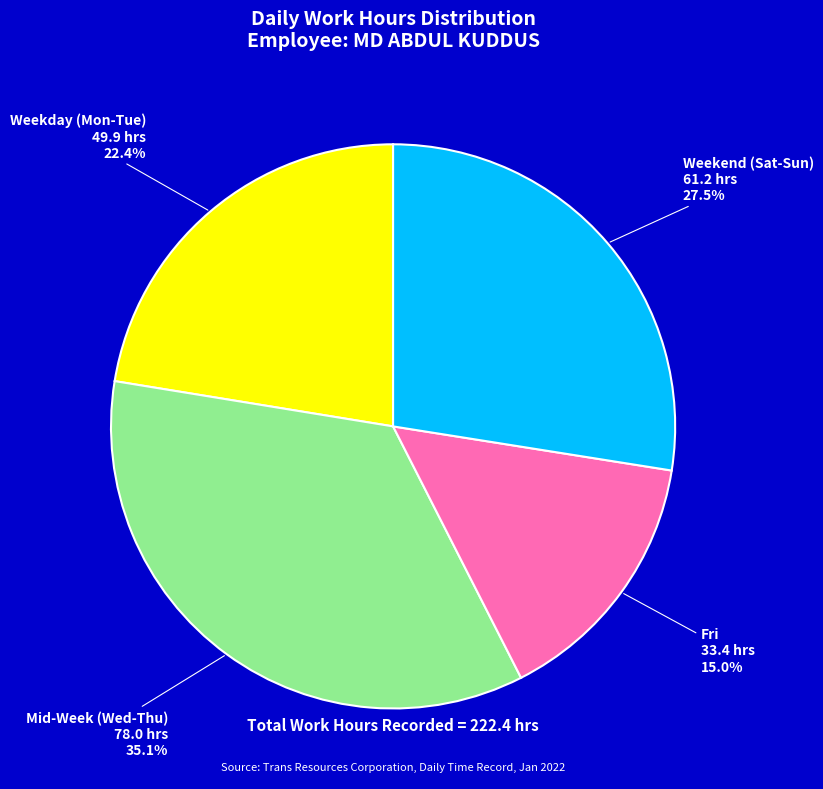

Is there a majority slice in this chart?

No